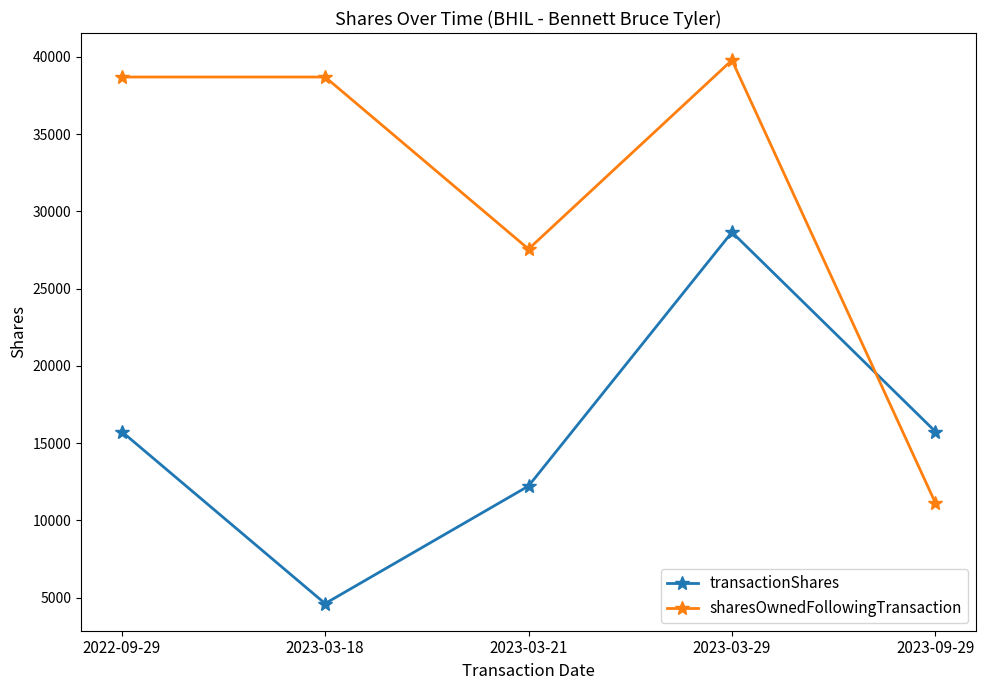

Reading left to right, transcribe all the data shown in this chart.

transactionShares: 15750	4615	12224	28655	15750
sharesOwnedFollowingTransaction: 38701	38701	27566	39790	11135